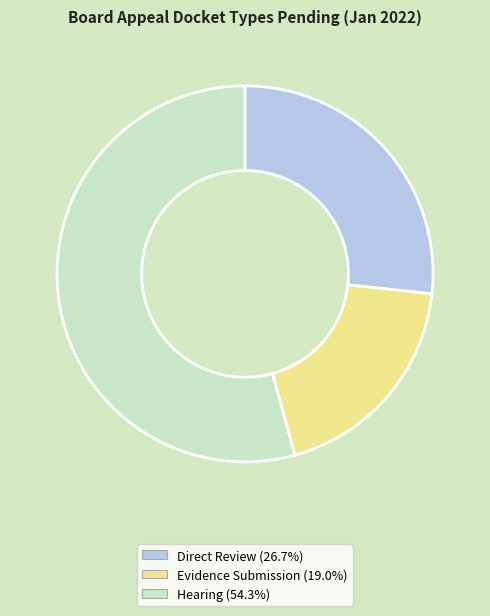

Count the number of slices in the pie.

3